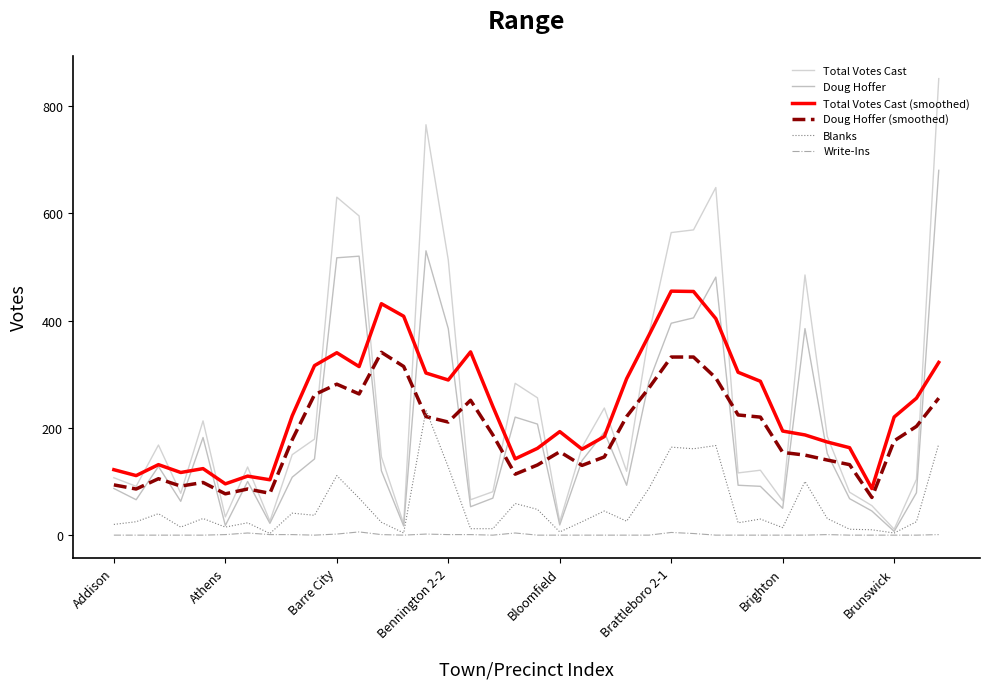

How many lines are shown in the chart?

6